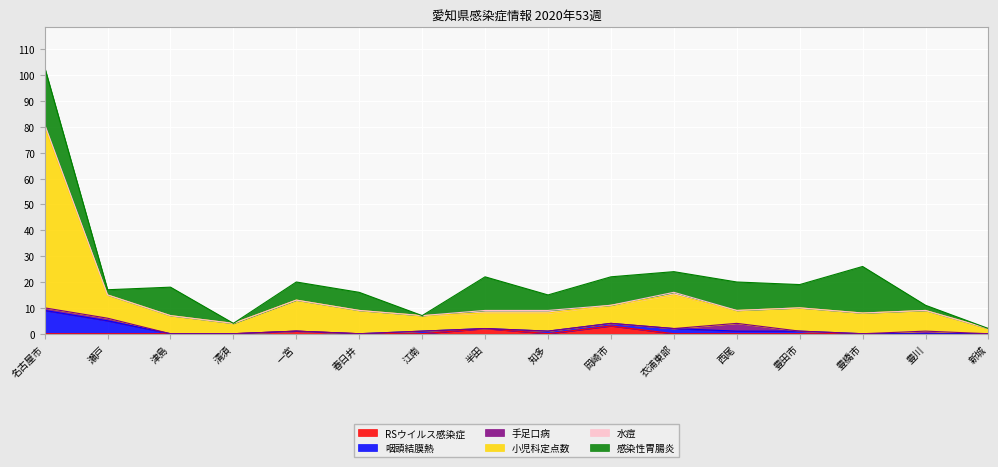

How many lines are shown in the chart?

6